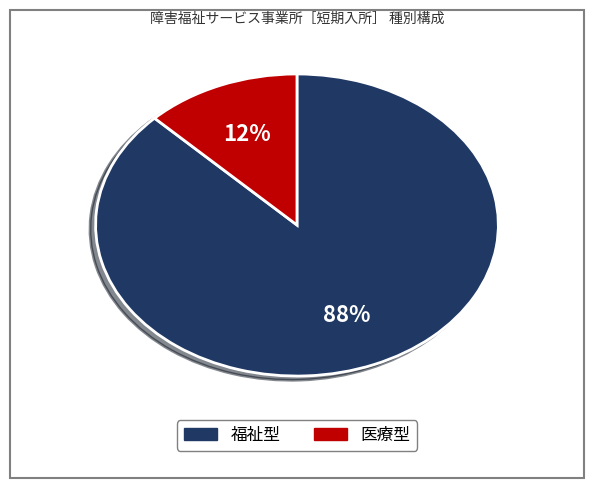

Which has a higher value, 福祉型 or 医療型?

福祉型